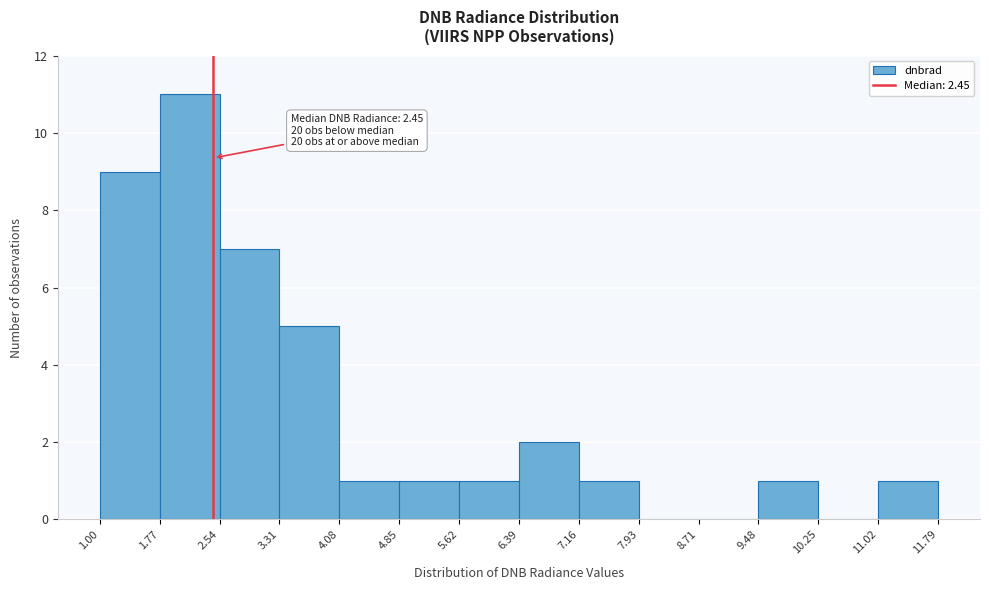

Which range on the x-axis has the tallest bar?

1.77 to 2.54